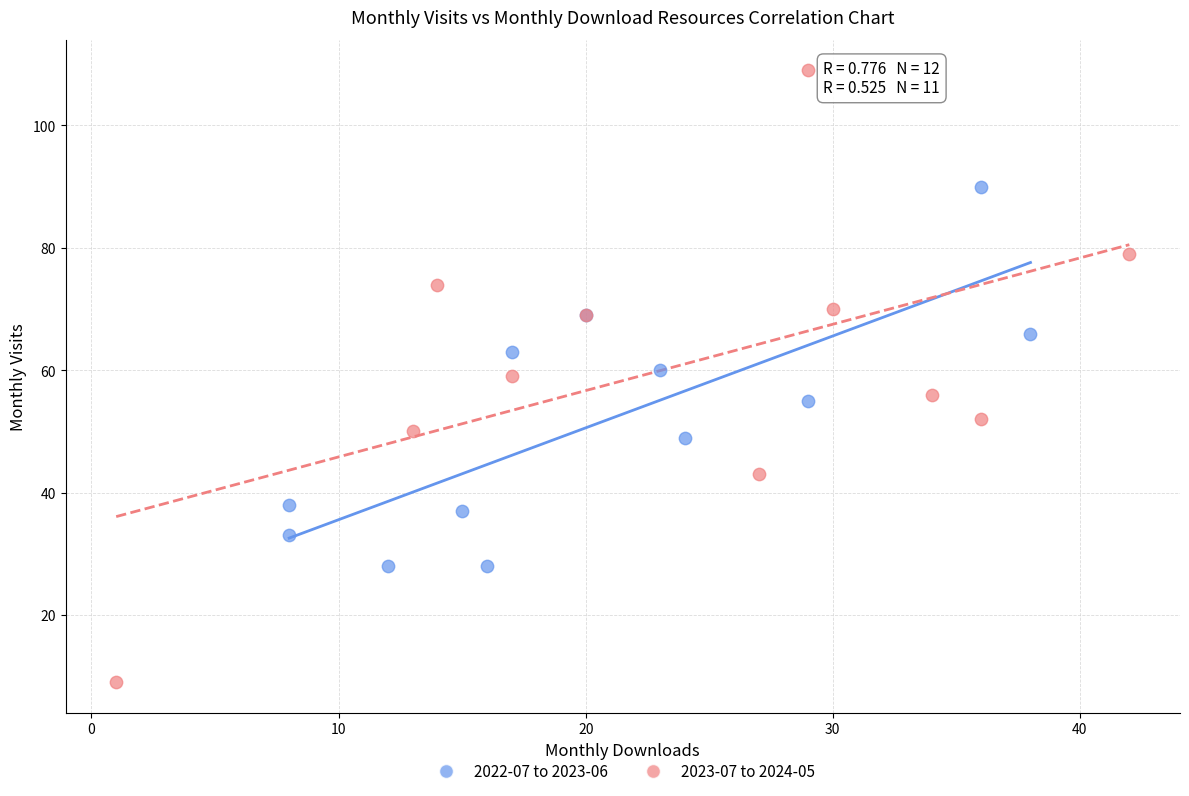

Which series has the widest spread of Y values?

2023-07 to 2024-05